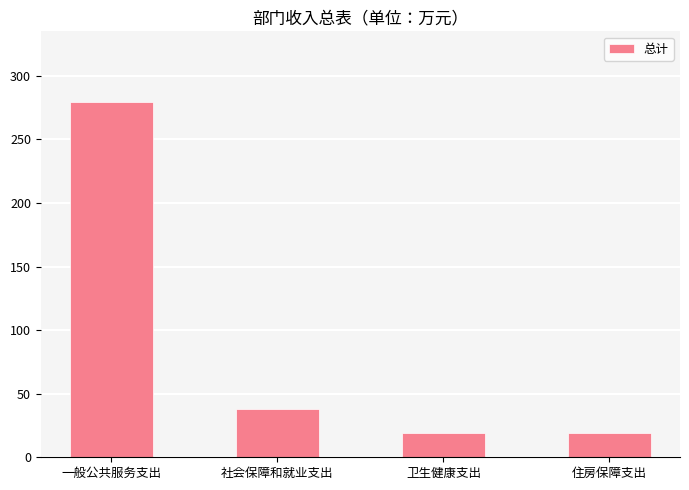

Where does the data first go above 38?

一般公共服务支出